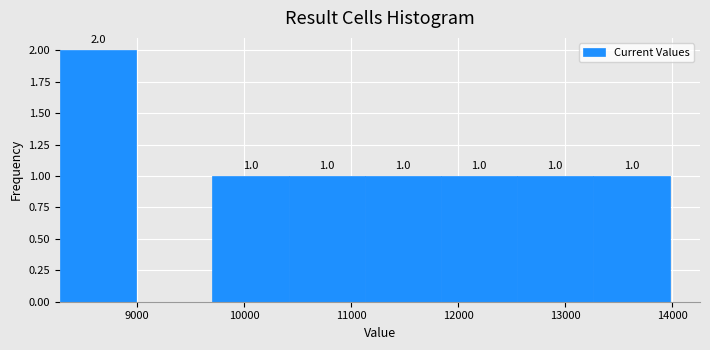

Over which range of the x-axis is the bar tallest?

8300 to 9000